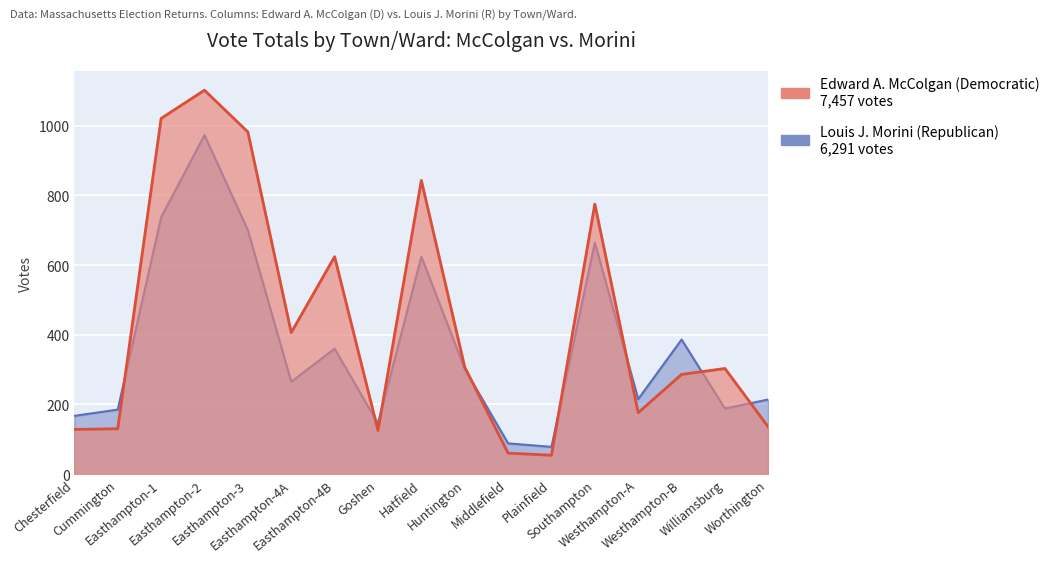

Between which two adjacent categories do Louis J. Morini (Republican) and Edward A. McColgan (Democratic) first intersect?

Cummington and Easthampton-1